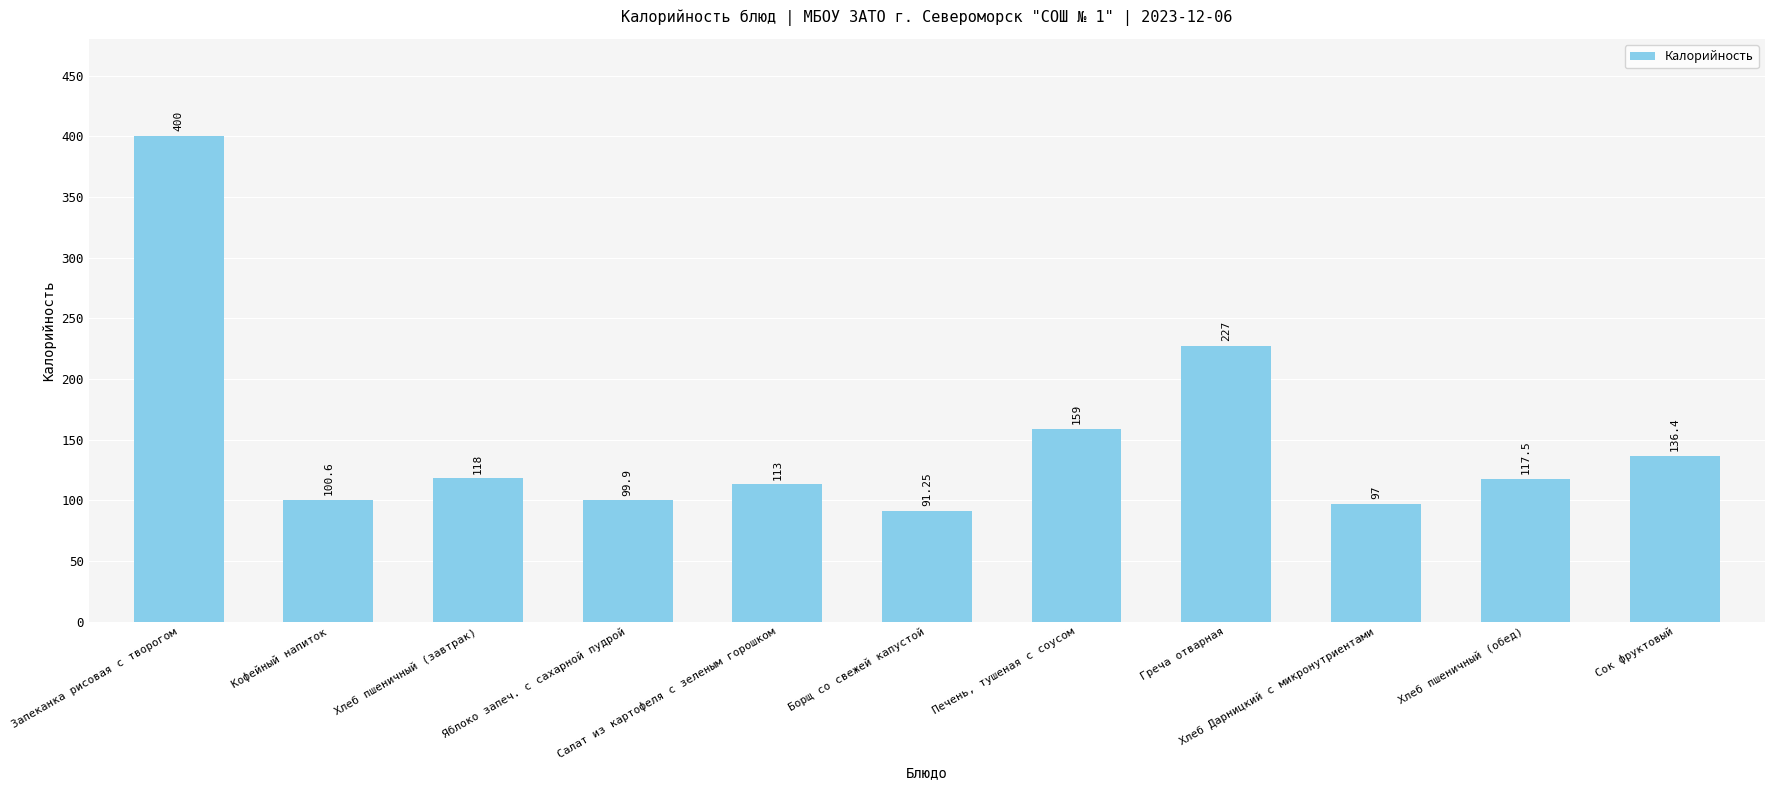

What is the label of the 9th bar from the right?

Хлеб пшеничный (завтрак)